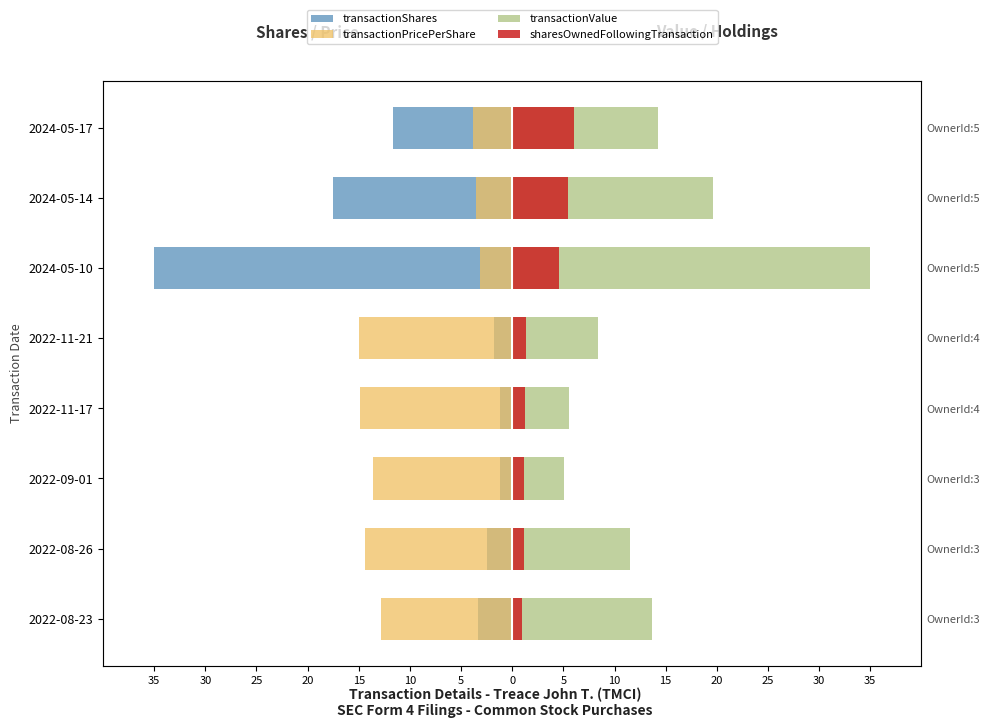

Which series has the largest total across all categories?

transactionValue